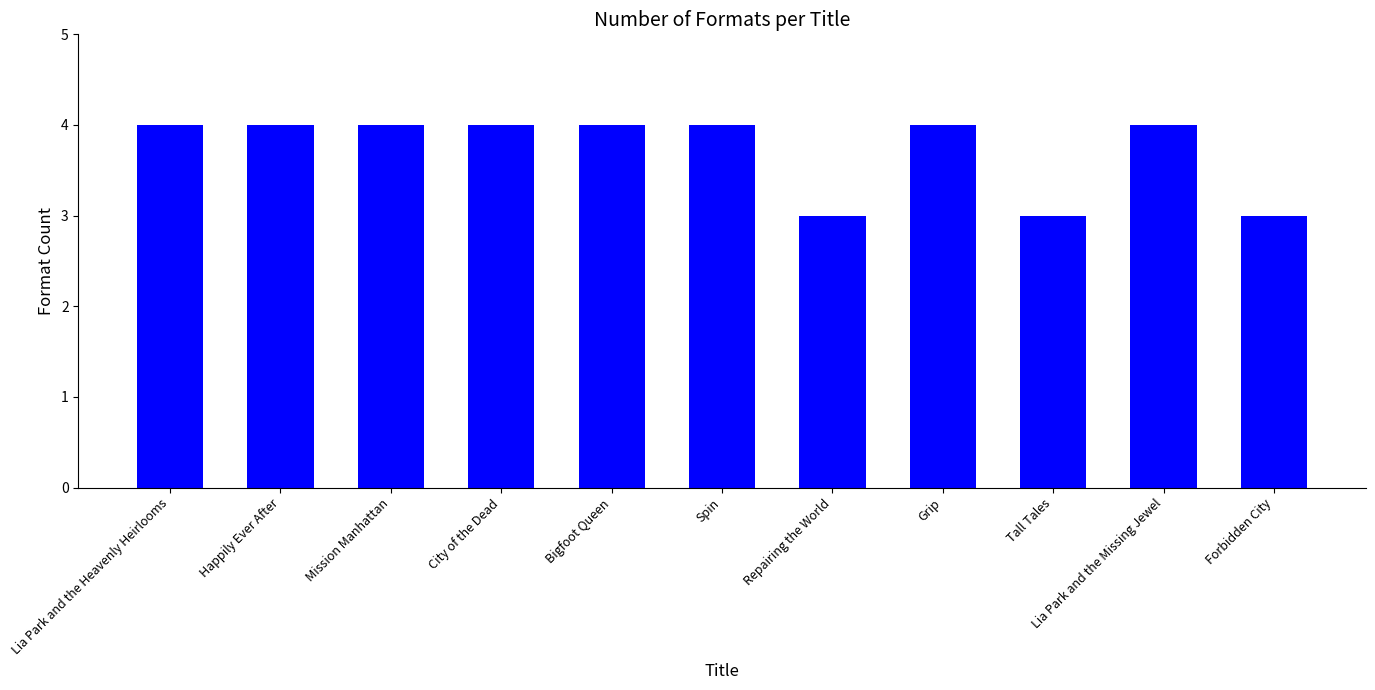

Reading left to right, what are all the values shown in this chart?

4	4	4	4	4	4	3	4	3	4	3